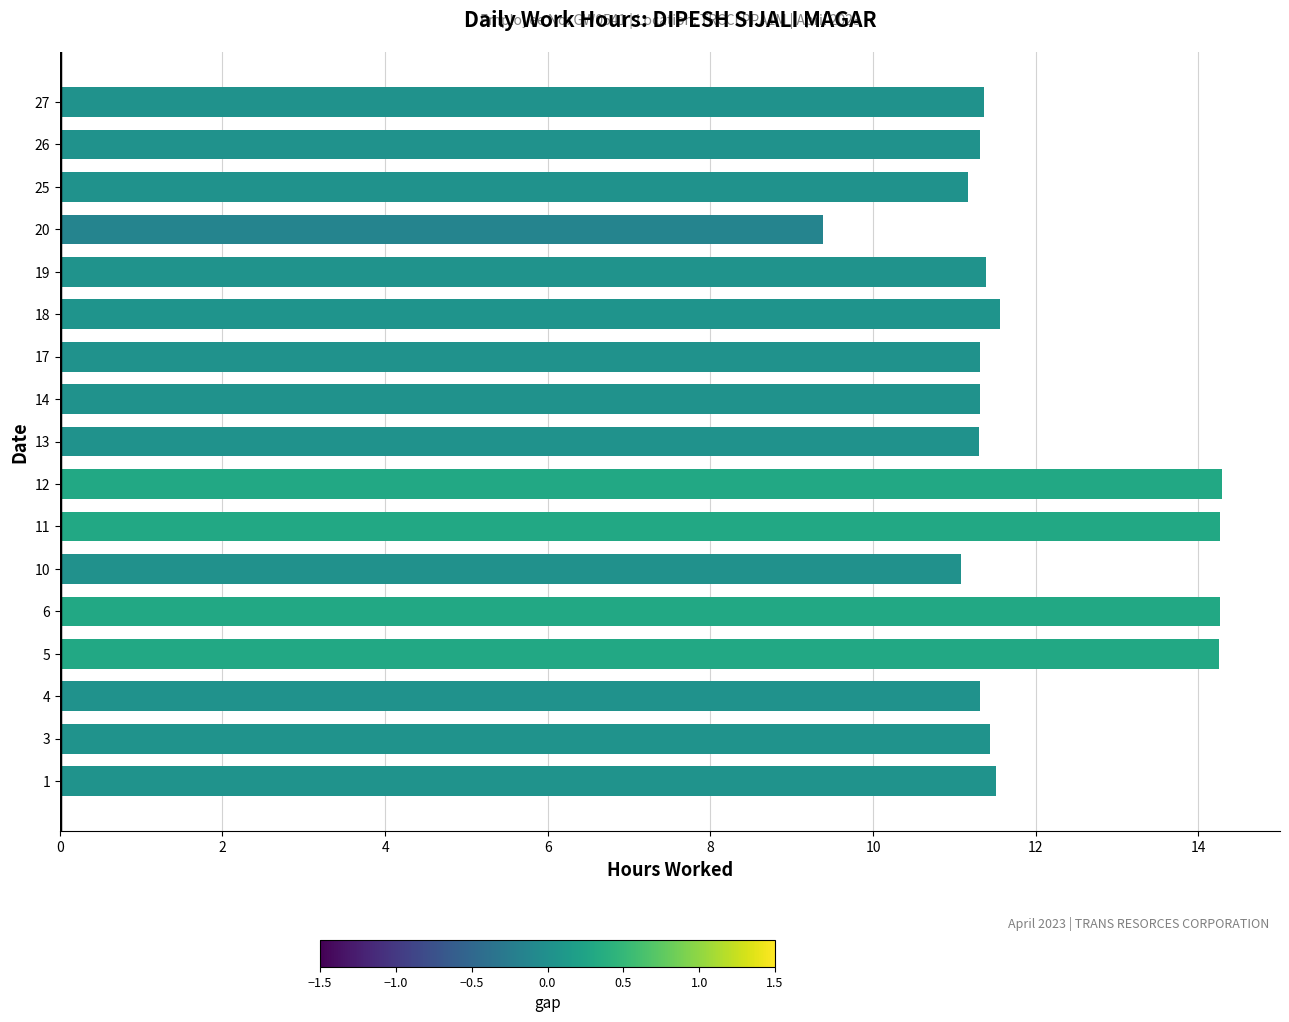

Approximately how many times larger is the value at 19 compared to 13?

1.0